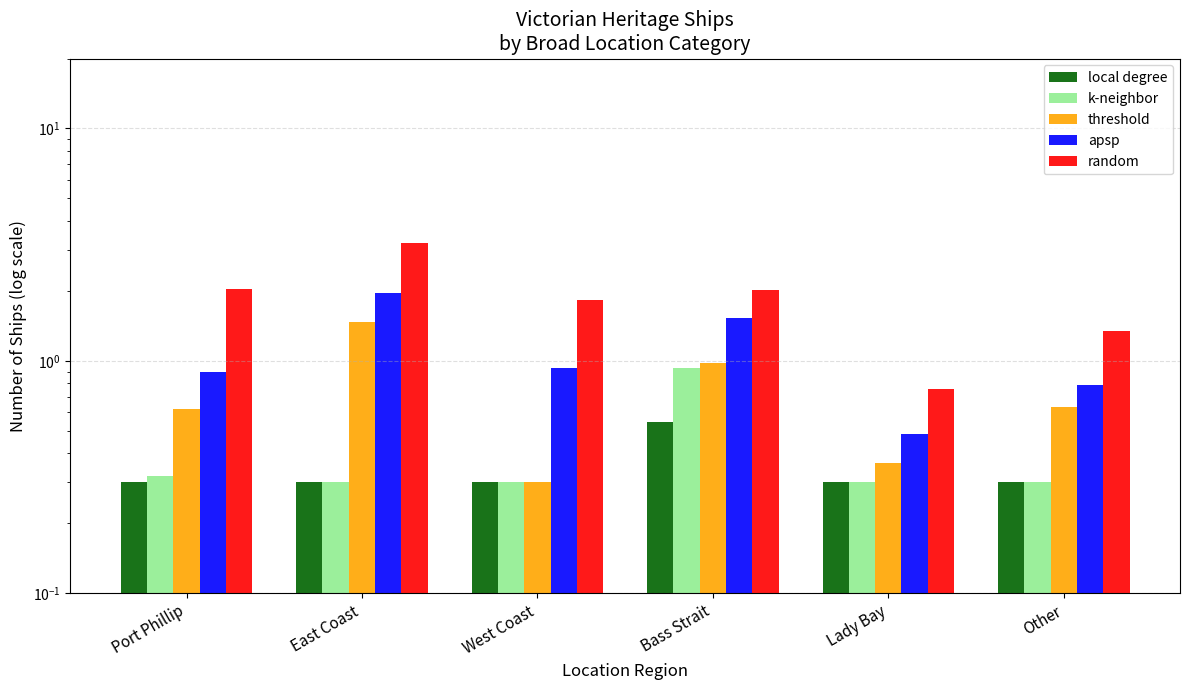

At which category does the chart reach its peak across all series?

East Coast